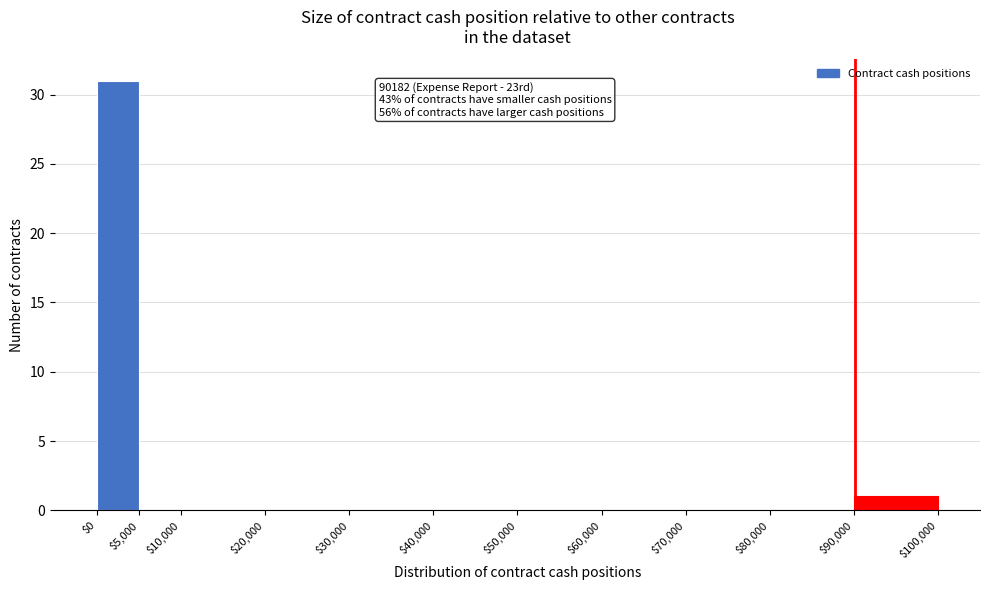

Which range on the x-axis has the tallest bar?

$0 to $5,000